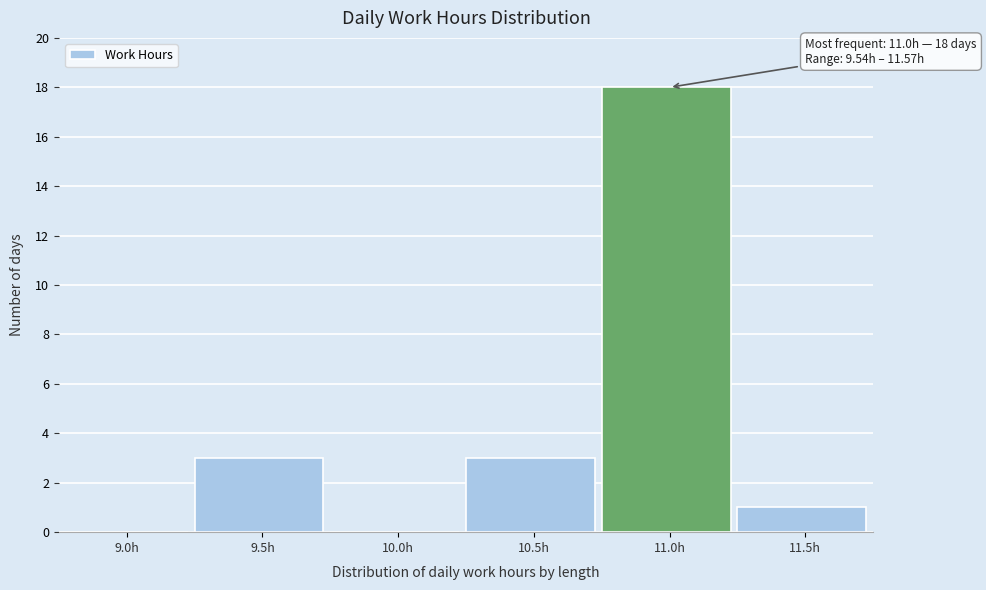

Reading right to left, extract all data points from this chart.

11.5h=1	11.0h=18	10.5h=3	10.0h=0	9.5h=3	9.0h=0